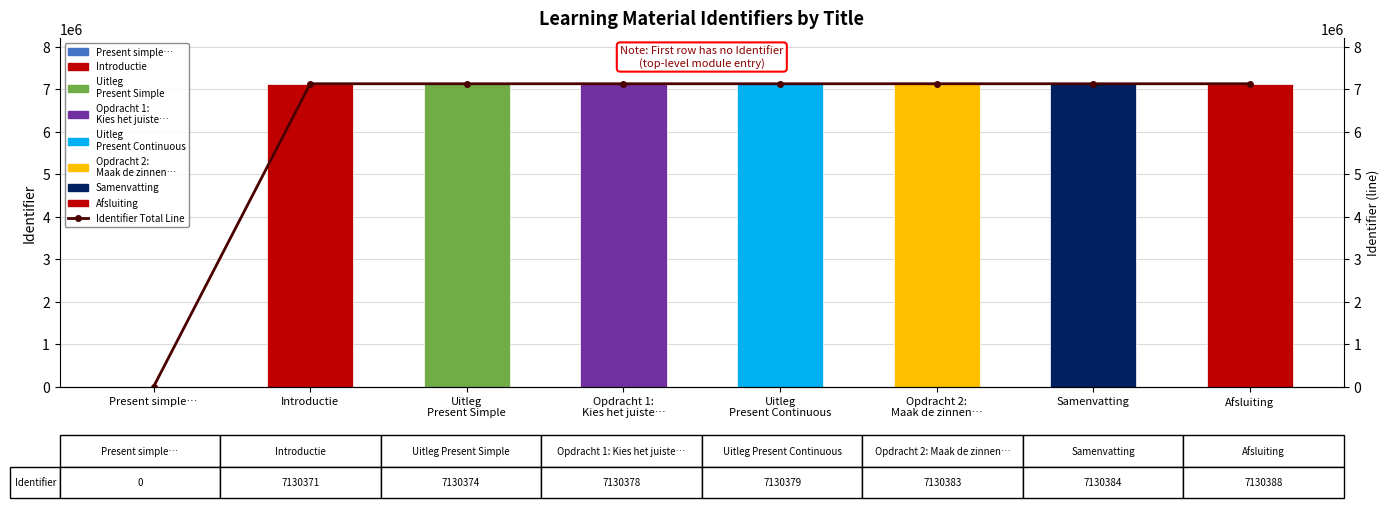

Is the value of Identifier at Opdracht 2:
Maak de zinnen… greater than the value of Identifier Total Line at Opdracht 1:
Kies het juiste…?

Yes